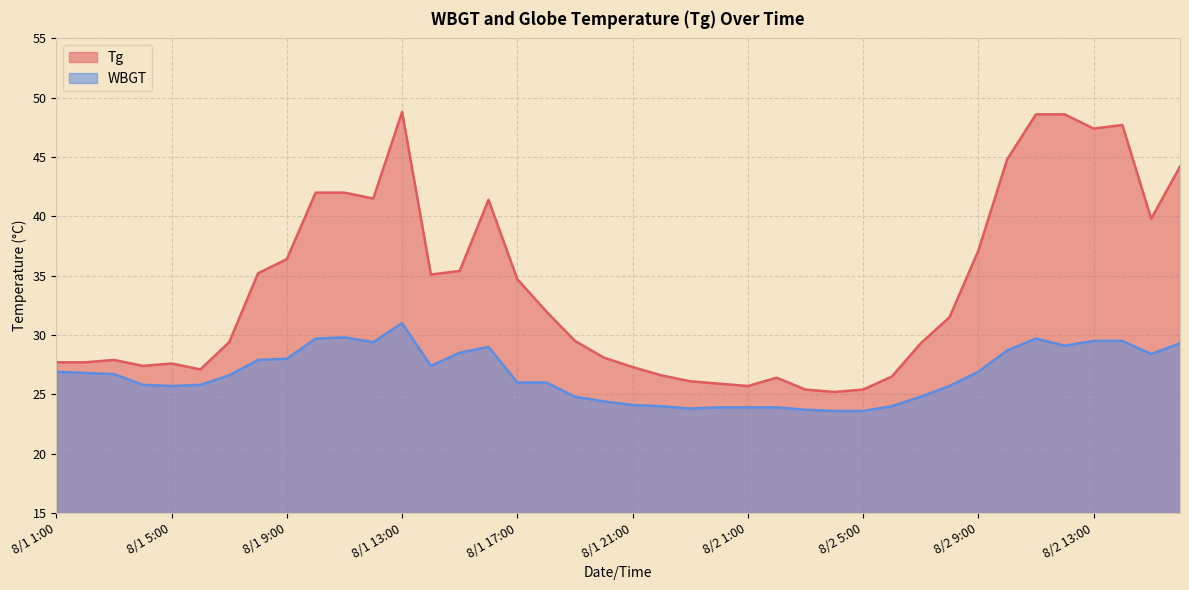

What position from the right is 8/2 14:00?

3